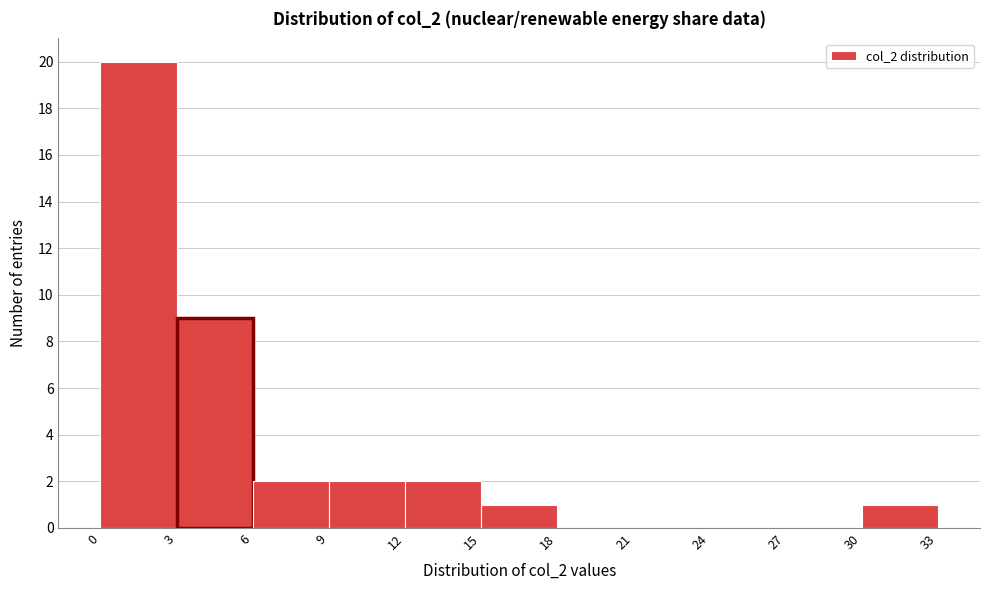

Reading left to right, list every bar in this chart as the range it spans on the x-axis followed by its height. The values are not printed on the chart, so give them approximately, as read against the axis.

0 to 3: 20
3 to 6: 9
6 to 9: 2
9 to 12: 2
12 to 15: 2
15 to 18: 1
18 to 21: 0
21 to 24: 0
24 to 27: 0
27 to 30: 0
30 to 33: 1